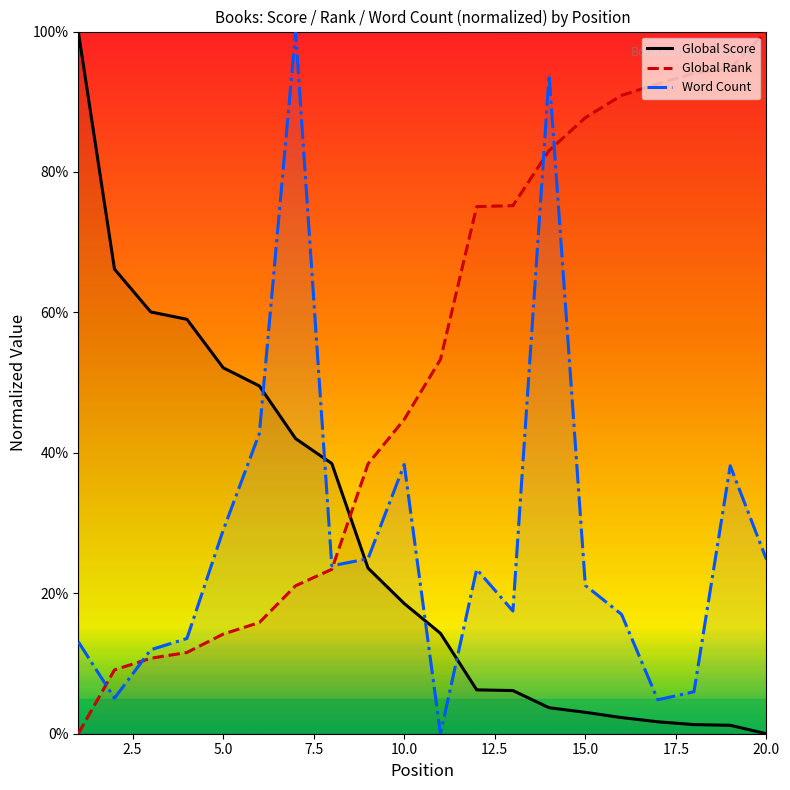

What is the highest value of the Word Count series?

100.0